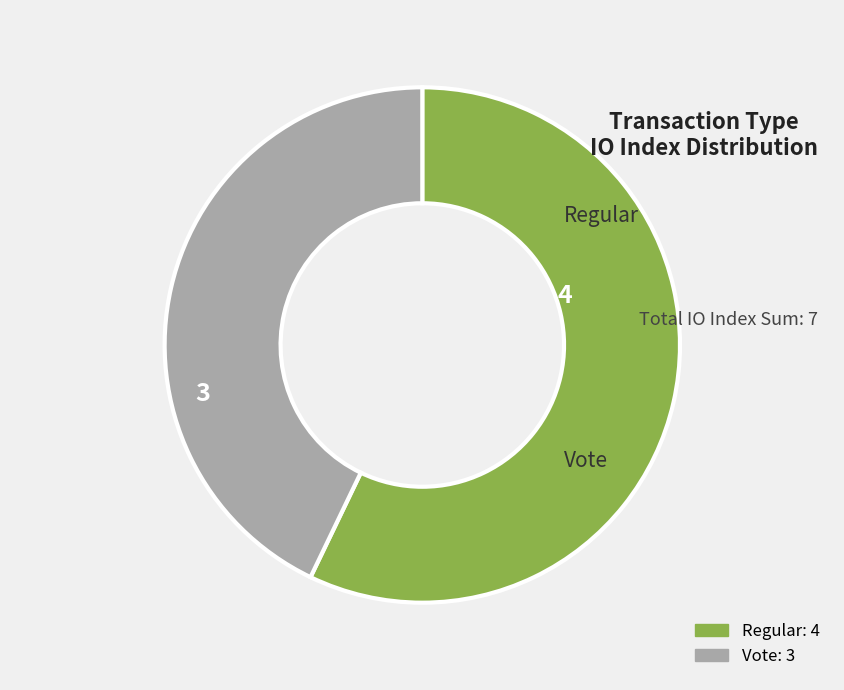

Is there any slice that represents more than half of the pie?

Yes